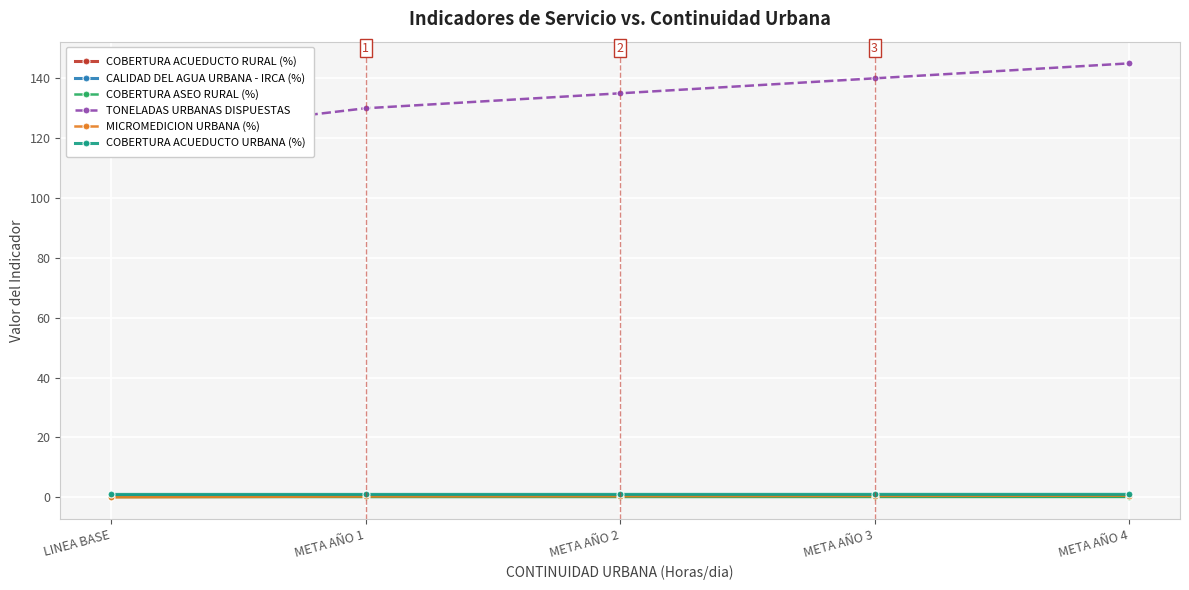

How many lines are shown in the chart?

6